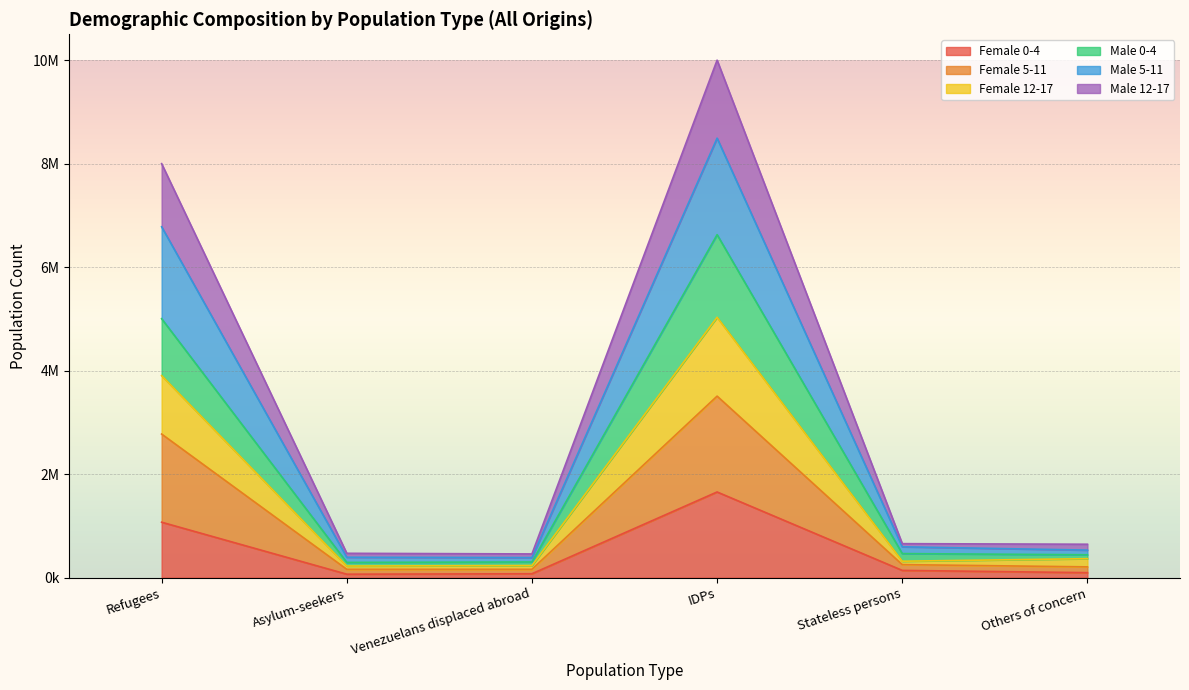

Which series has the widest spread of values?

Female 5-11